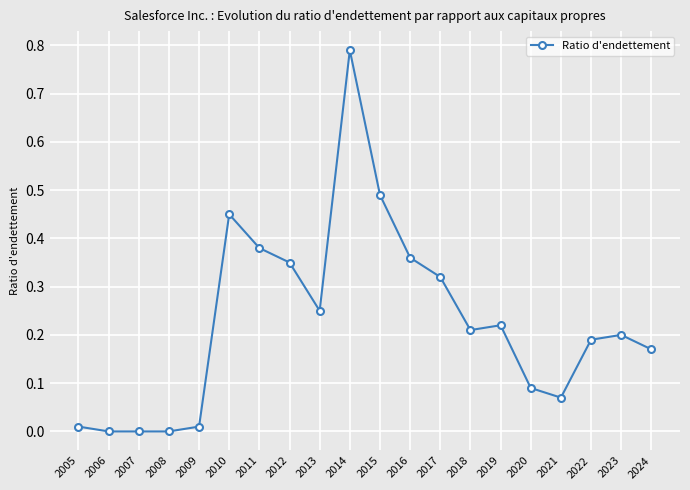

True or false: there are more than 2 points higher than both neighbors.

True